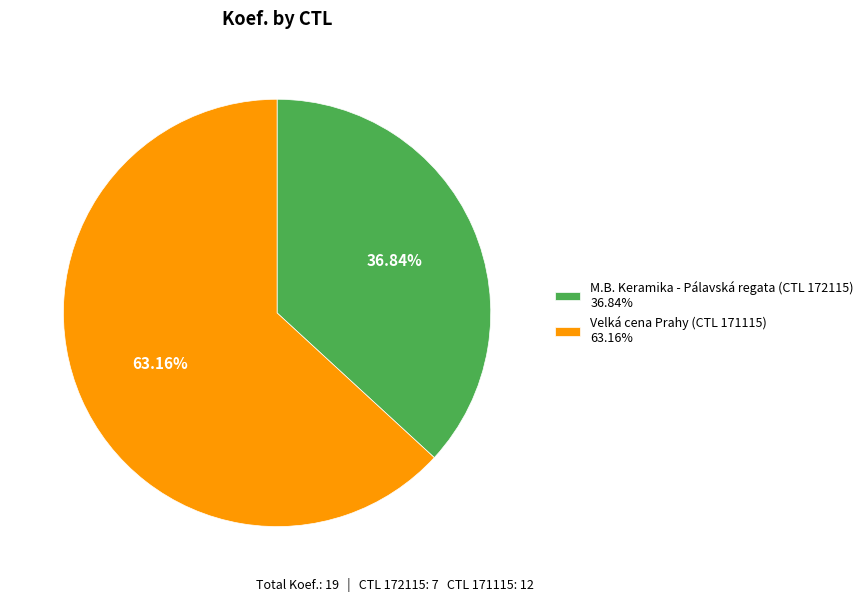

Which category has the smallest portion of the pie?

M.B. Keramika - Pálavská regata (CTL 172115) 36.84%